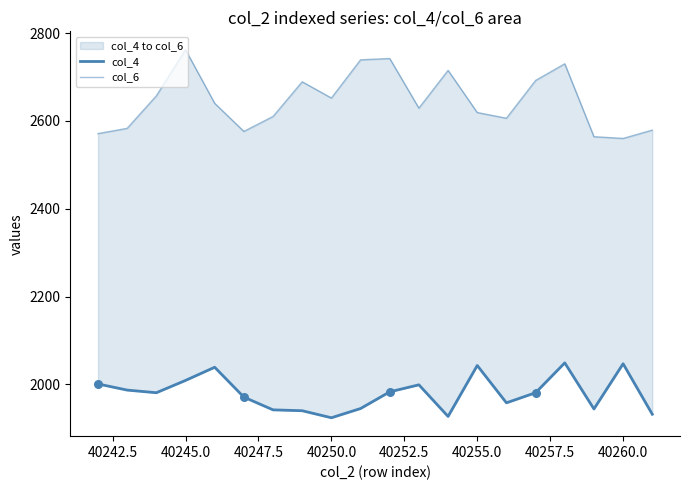

Which series has the largest total across all categories?

col_6